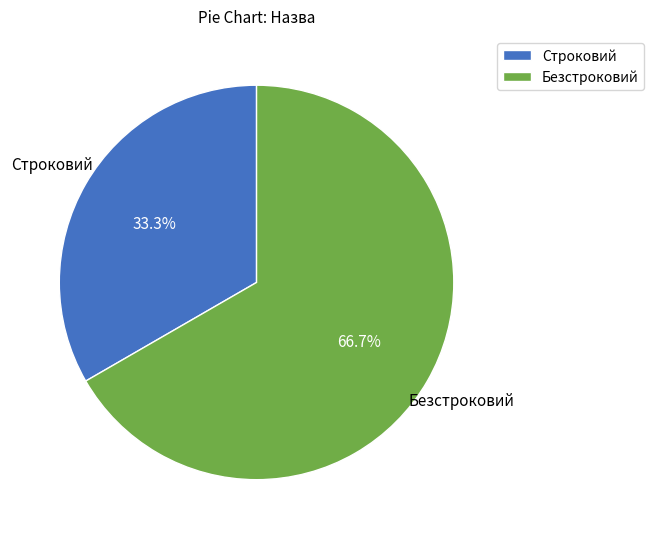

Do Строковий and Безстроковий together represent more than half of the pie?

Yes